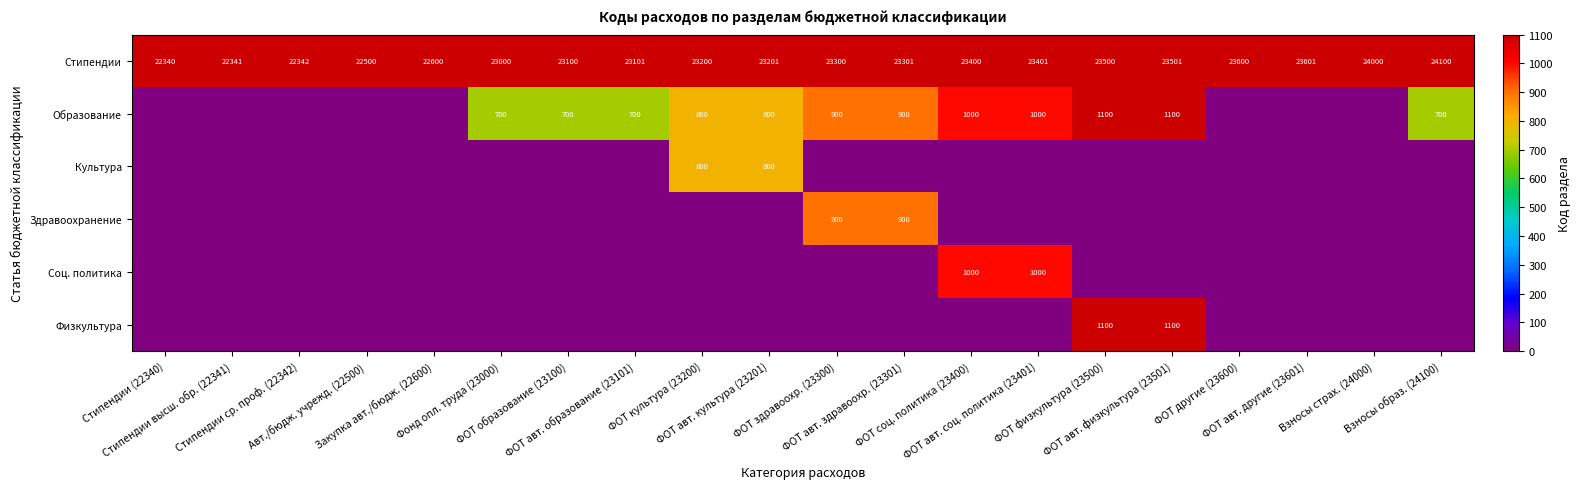

What is the average value of the Стипендии series?

23171